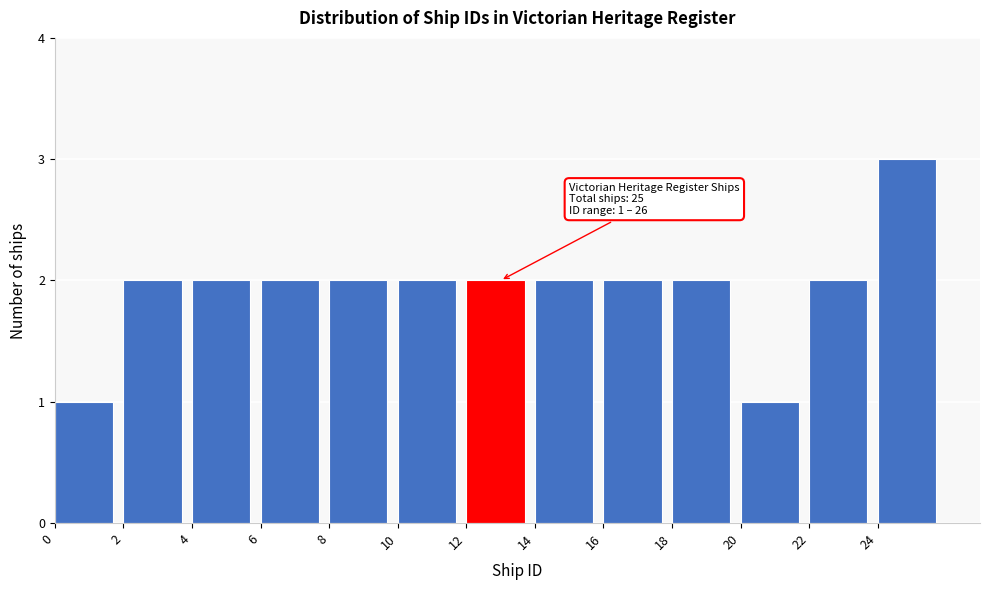

Which range on the x-axis has the tallest bar?

24 to 26